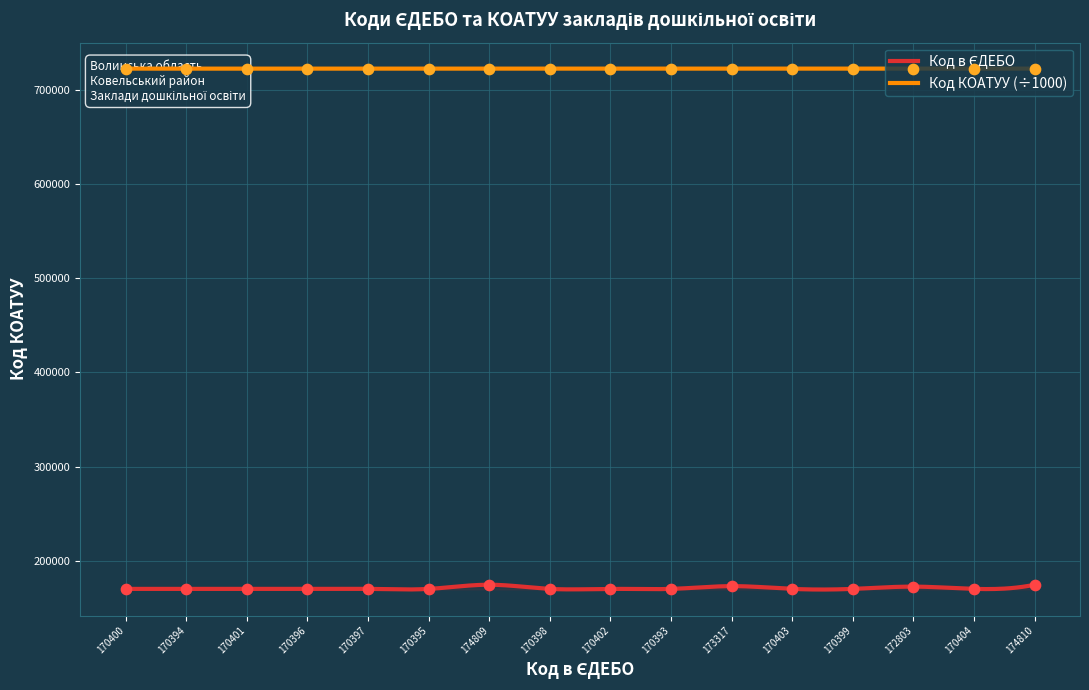

At how many categories does at least one series exceed 413511?

16